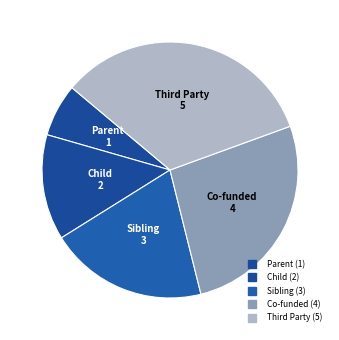

What is the largest slice in the pie chart?

Third Party